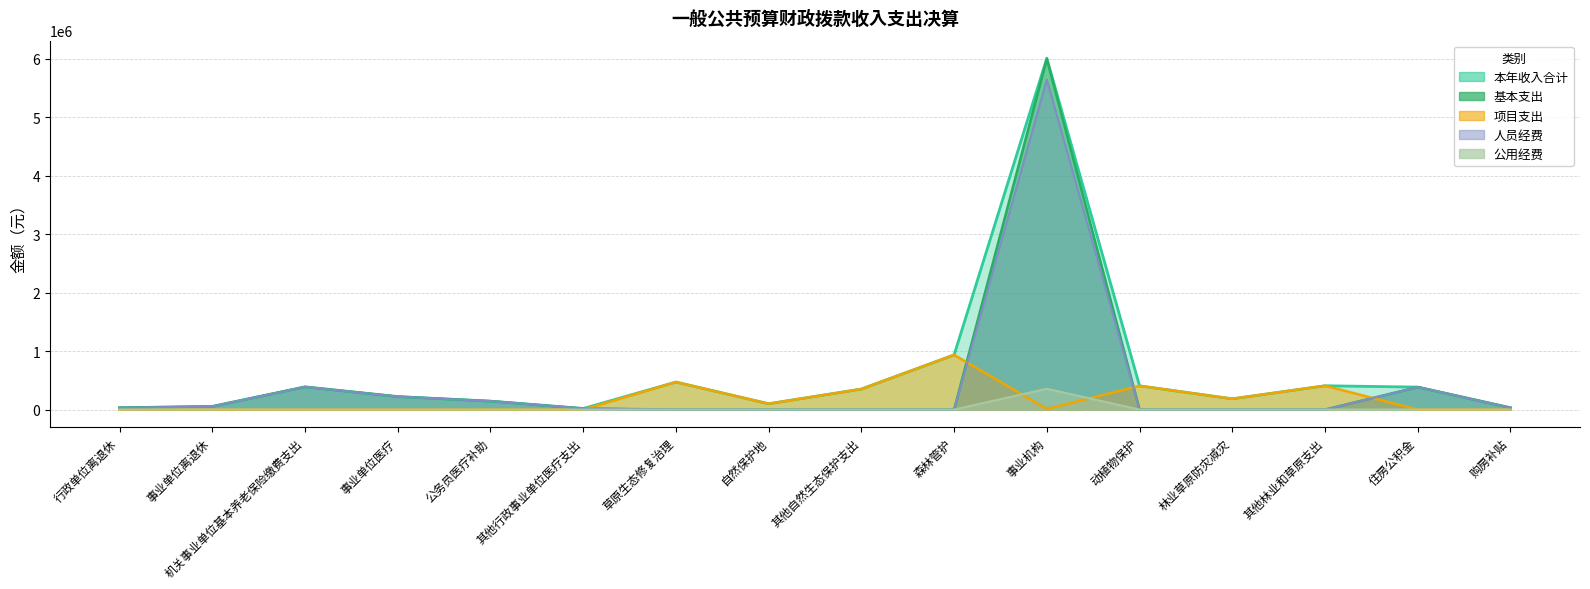

Count the number of data series in this chart.

5